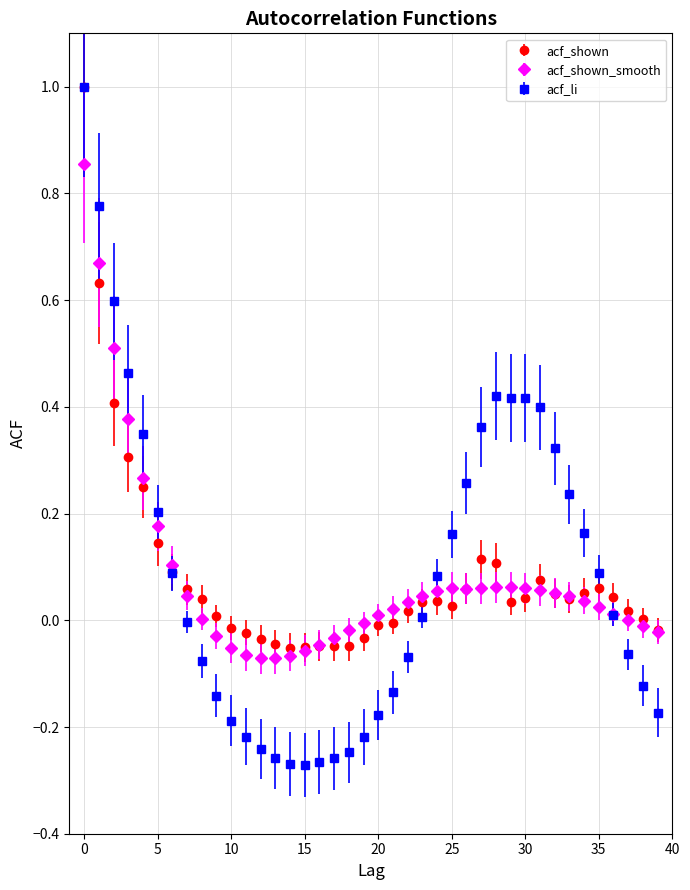

Which series has the widest spread of values?

acf_li